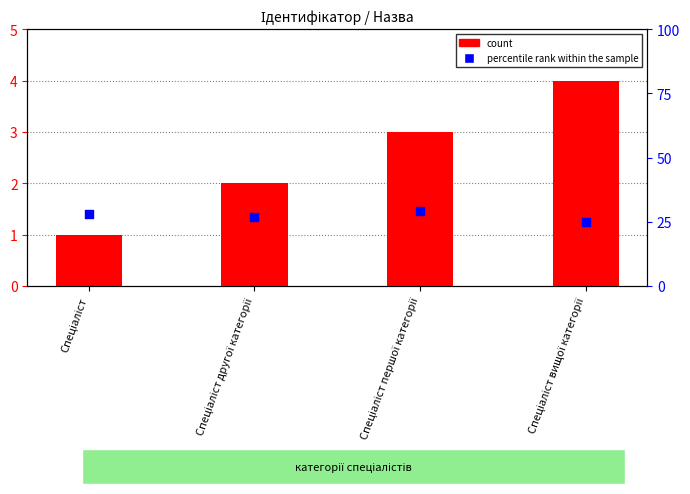

At which category is the sum across all series the highest?

Спеціаліст першої категорії